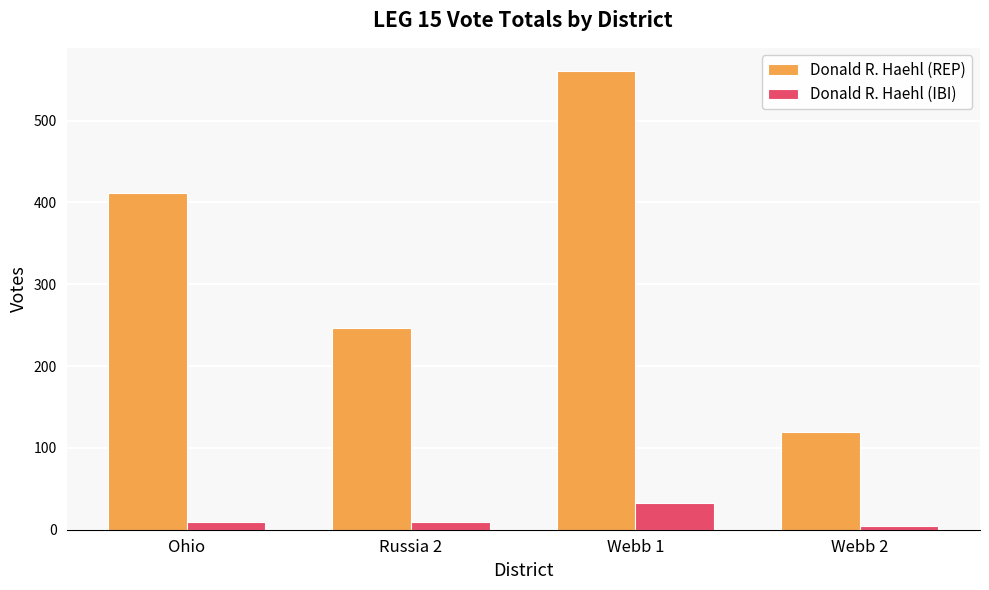

What are all the series names shown in the legend?

Donald R. Haehl (REP), Donald R. Haehl (IBI)